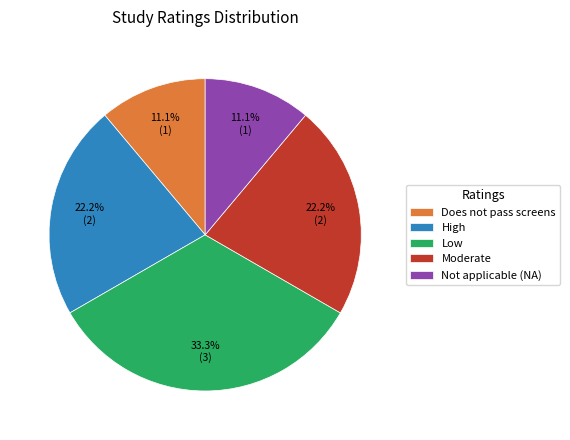

Does High represent more than half of the total?

No